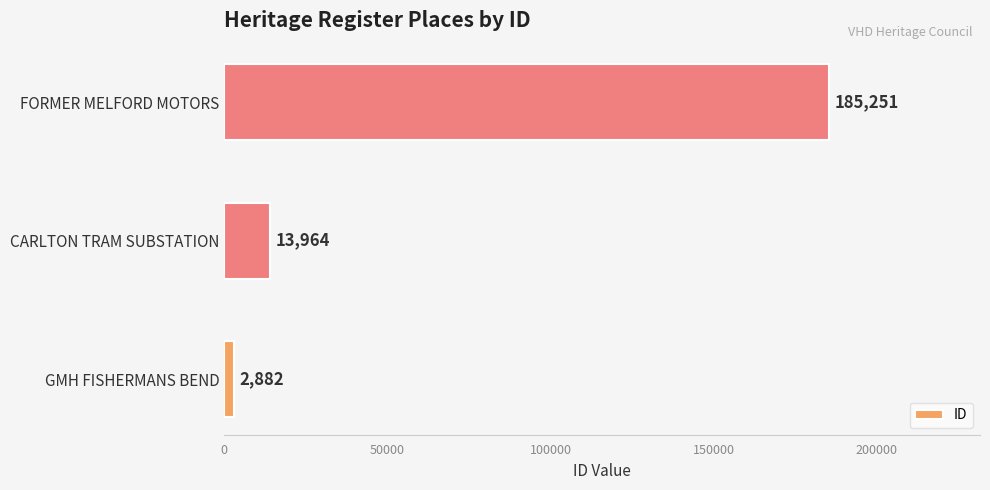

Approximately how many times larger is the value at FORMER MELFORD MOTORS compared to GMH FISHERMANS BEND?

64.3